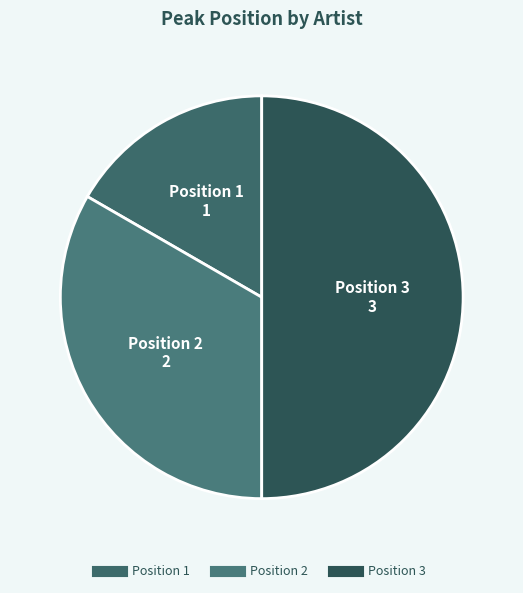

How many segments does this pie chart have?

3